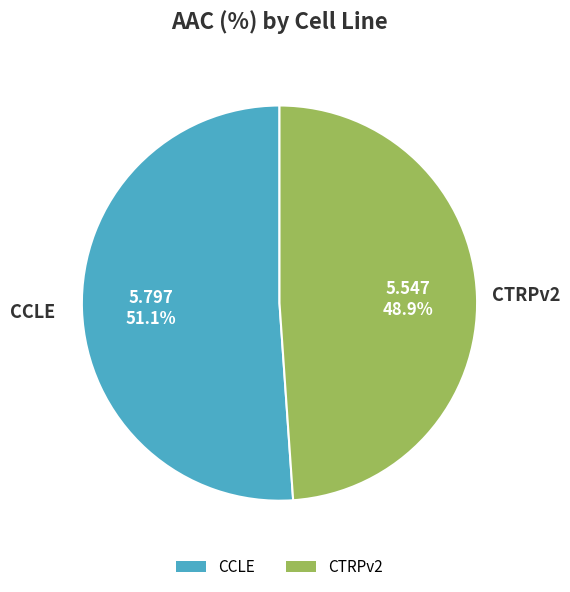

Does any single category account for the majority?

Yes